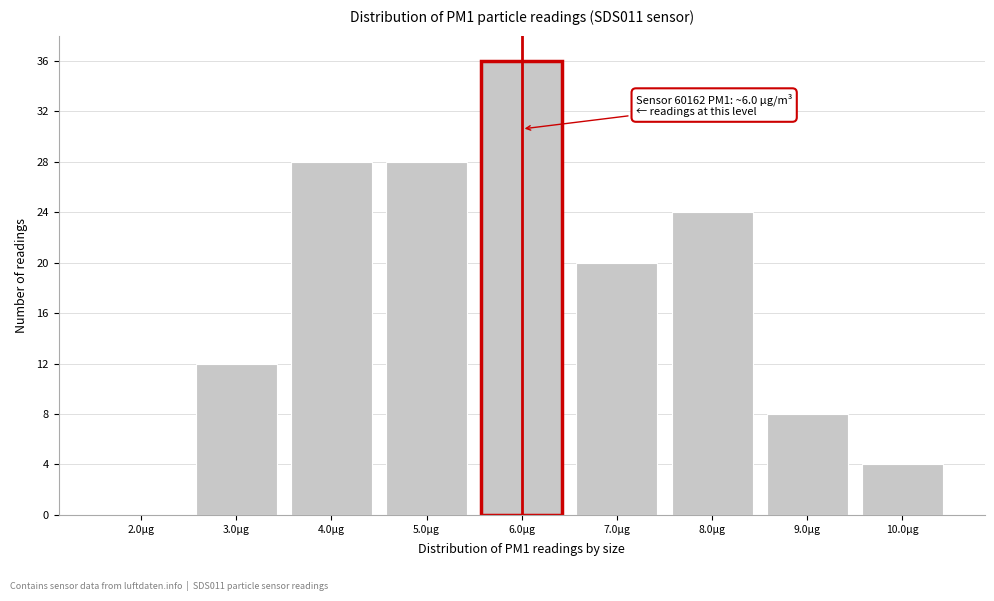

Over which range of the x-axis is the bar tallest?

5.5 to 6.5